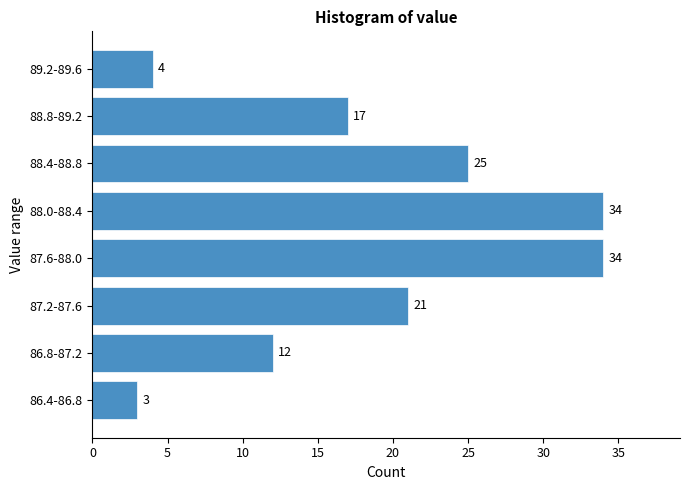

Reading top to bottom, list all the values displayed in this chart.

4	17	25	34	34	21	12	3